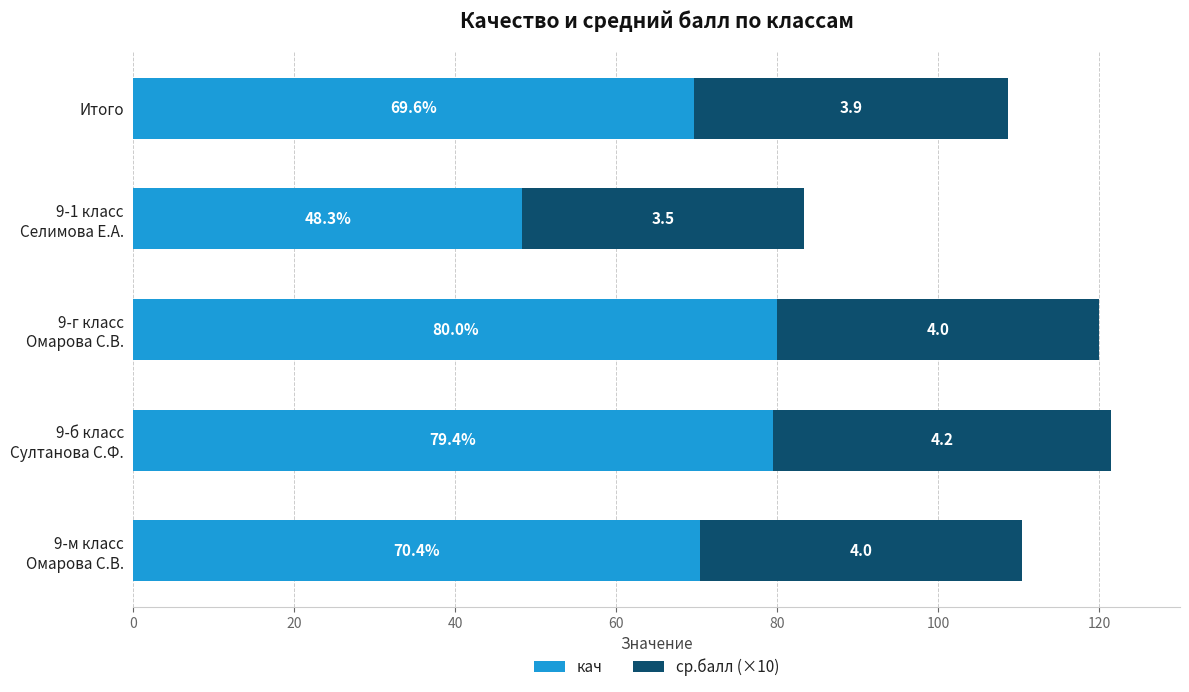

At which label is кач closest to 64?

Итого